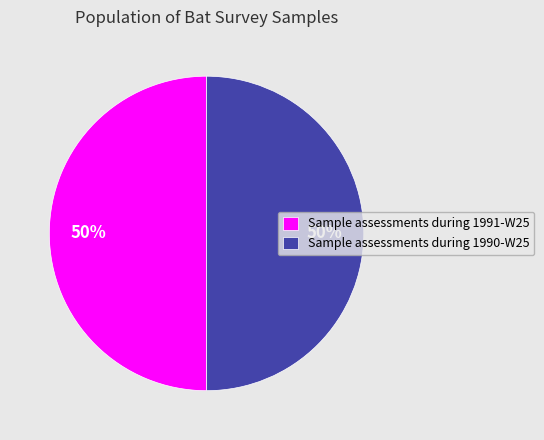

True or false: Sample assessments during 1991-W25 accounts for 62% of the total.

False